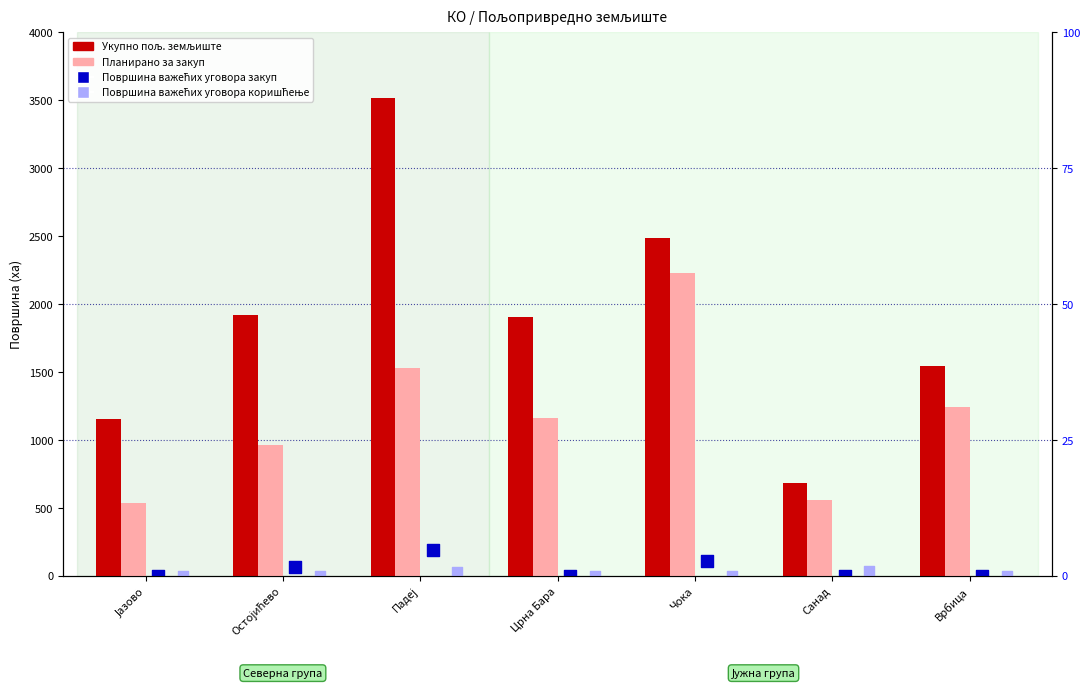

Is the value of Планирано за закуп at Црна Бара greater than the value of Укупно пољ. земљиште at Црна Бара?

No